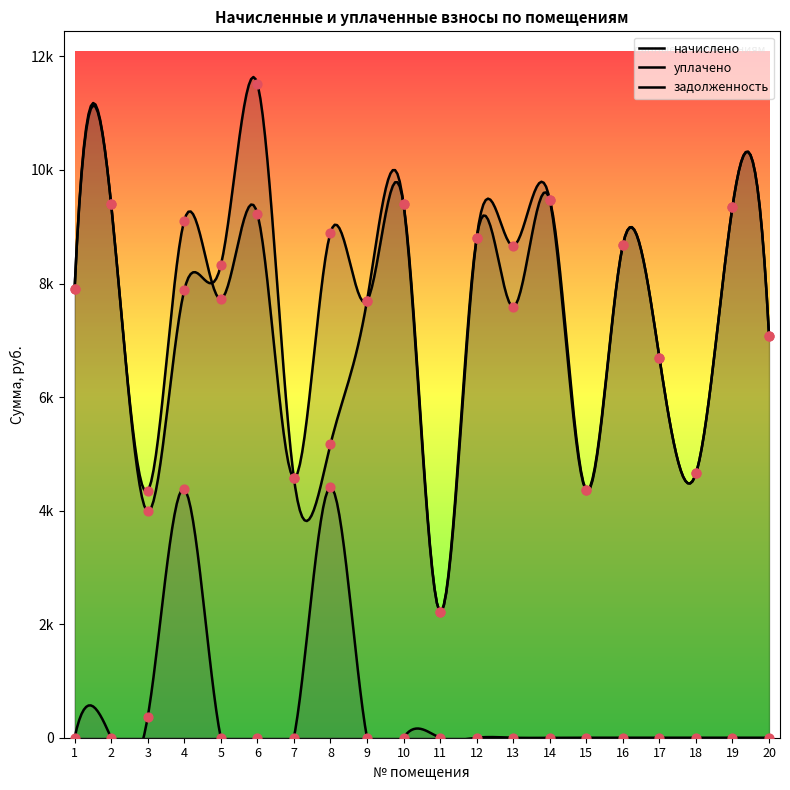

At which category is the sum across all series the highest?

4